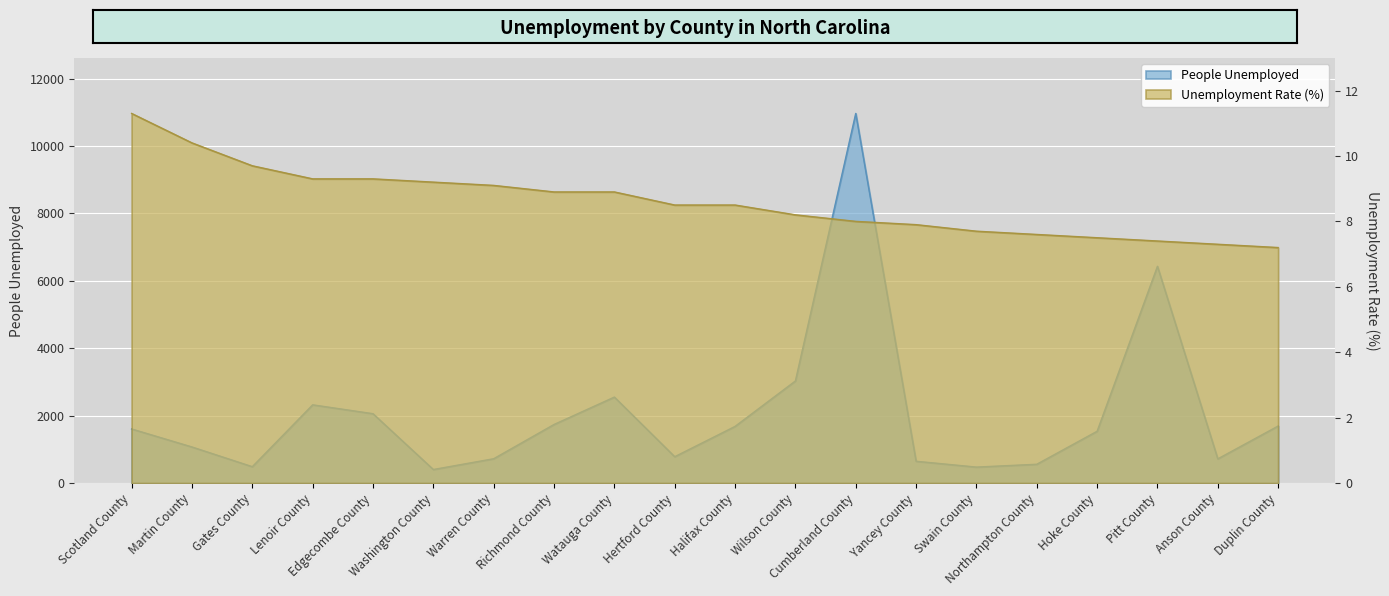

Which series changed the most between Martin County and Edgecombe County?

People Unemployed